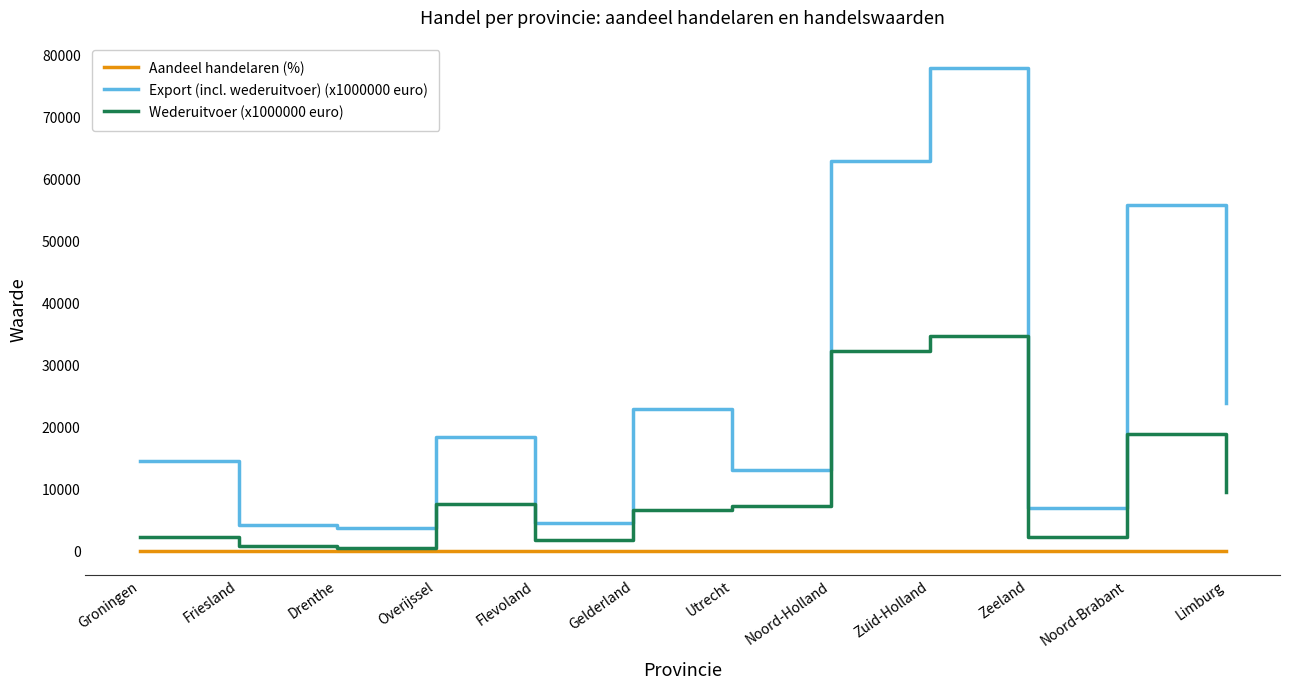

Is the value of Aandeel handelaren (%) at Zuid-Holland greater than the value of Export (incl. wederuitvoer) (x1000000 euro) at Noord-Holland?

No